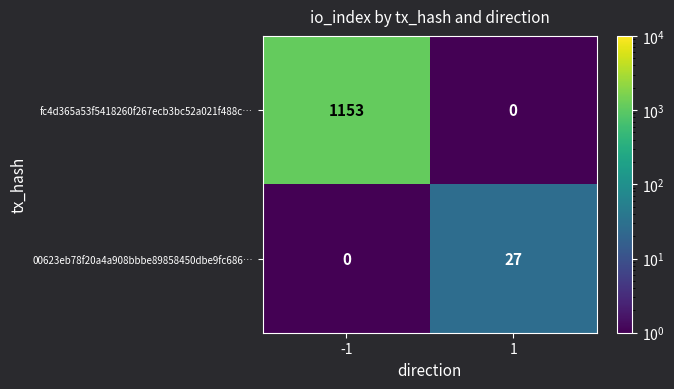

Read the fc4d365a53f5418260f267ecb3bc52a021f488c… value at -1, to the nearest 10.

1150